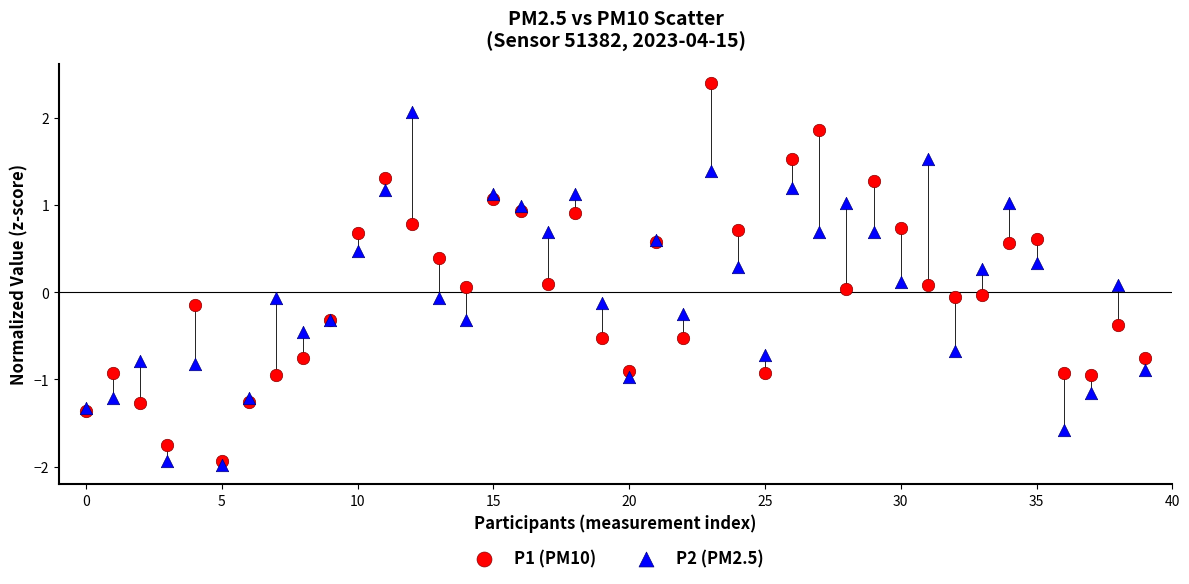

Which series has the widest spread of Y values?

P1 (PM10)